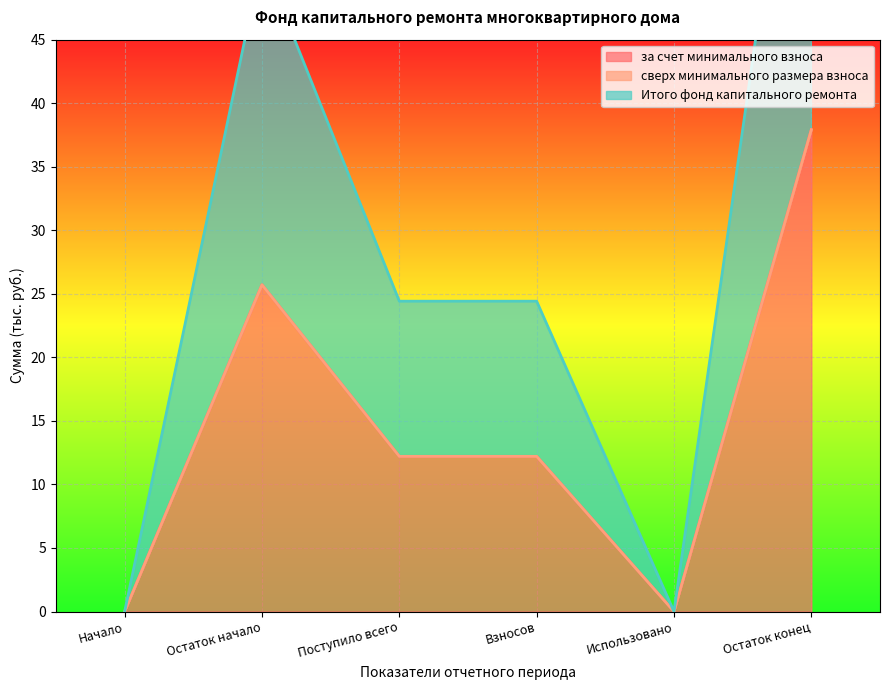

How many data points in Итого фонд капитального ремонта are less than 12?

2